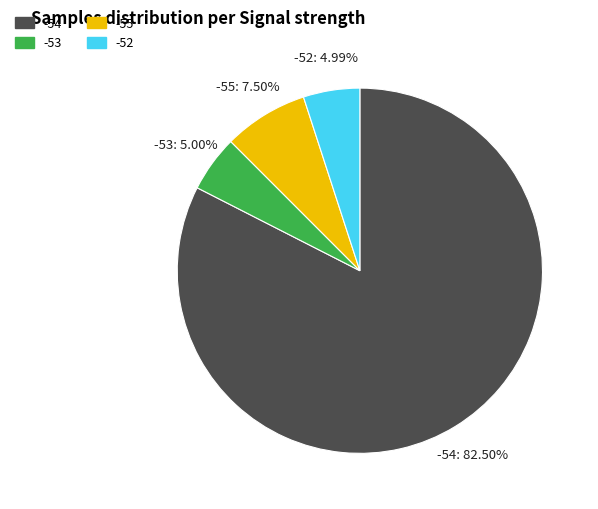

Does any single category account for the majority?

Yes